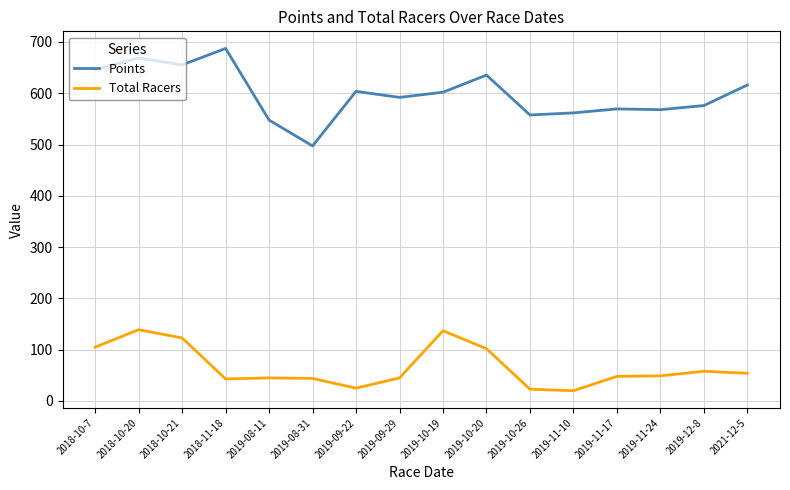

Which series changed the most between 2019-08-31 and 2019-11-17?

Points